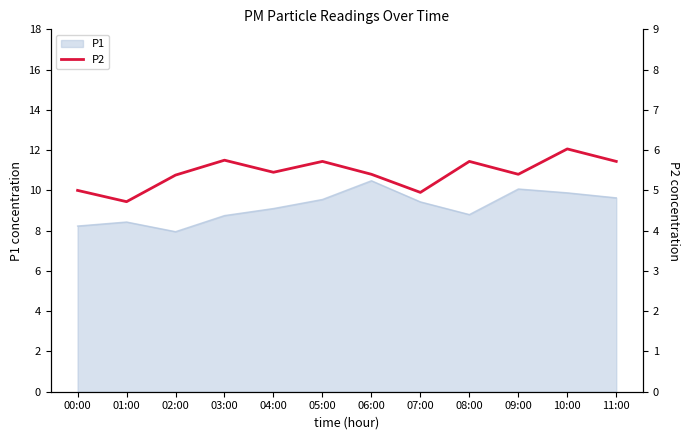

Is it true that P1 equals 9.4 at 07:00?

True